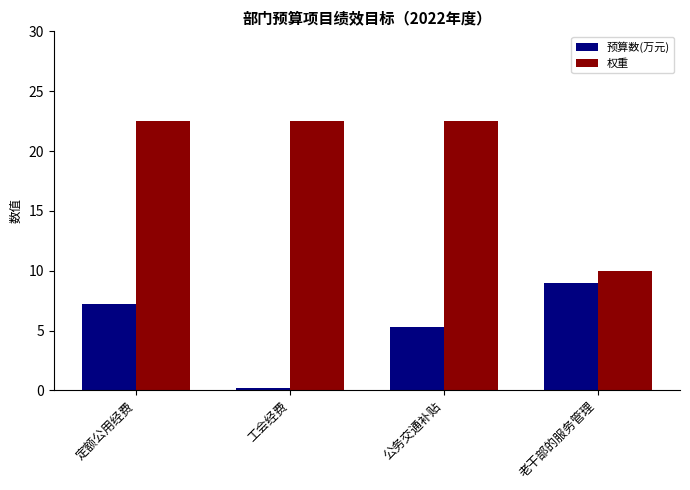

Rank the series at 公务交通补贴 from lowest to highest value.

预算数(万元), 权重